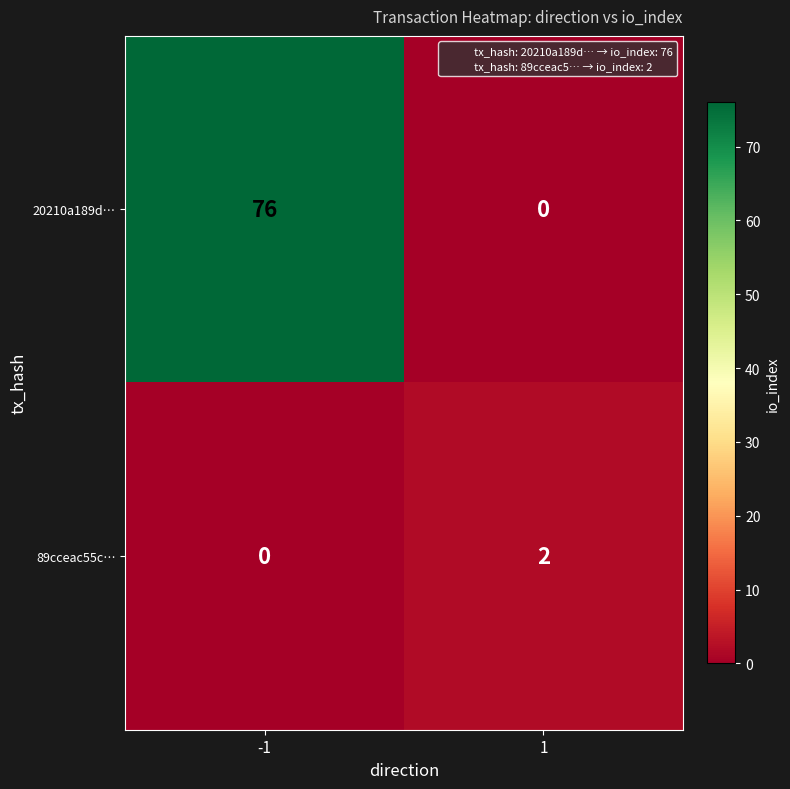

What is the average value of the 20210a189d… series?

38